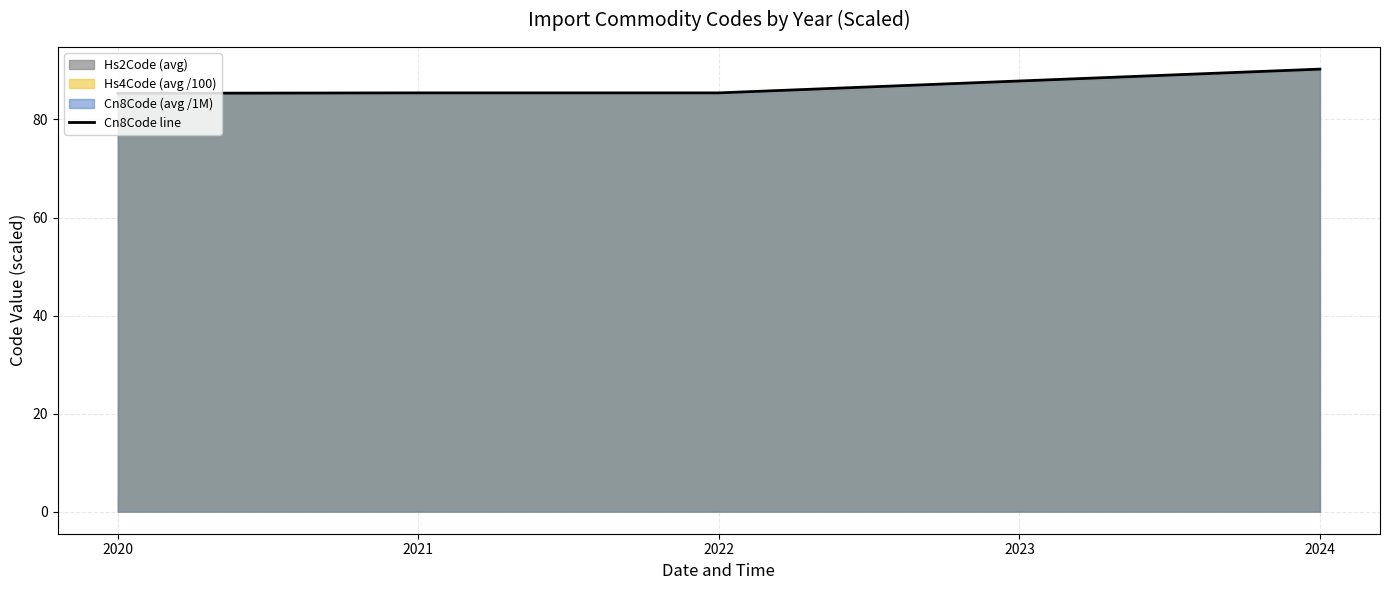

What is the sum of the values at 2020 and 2023?

173.2